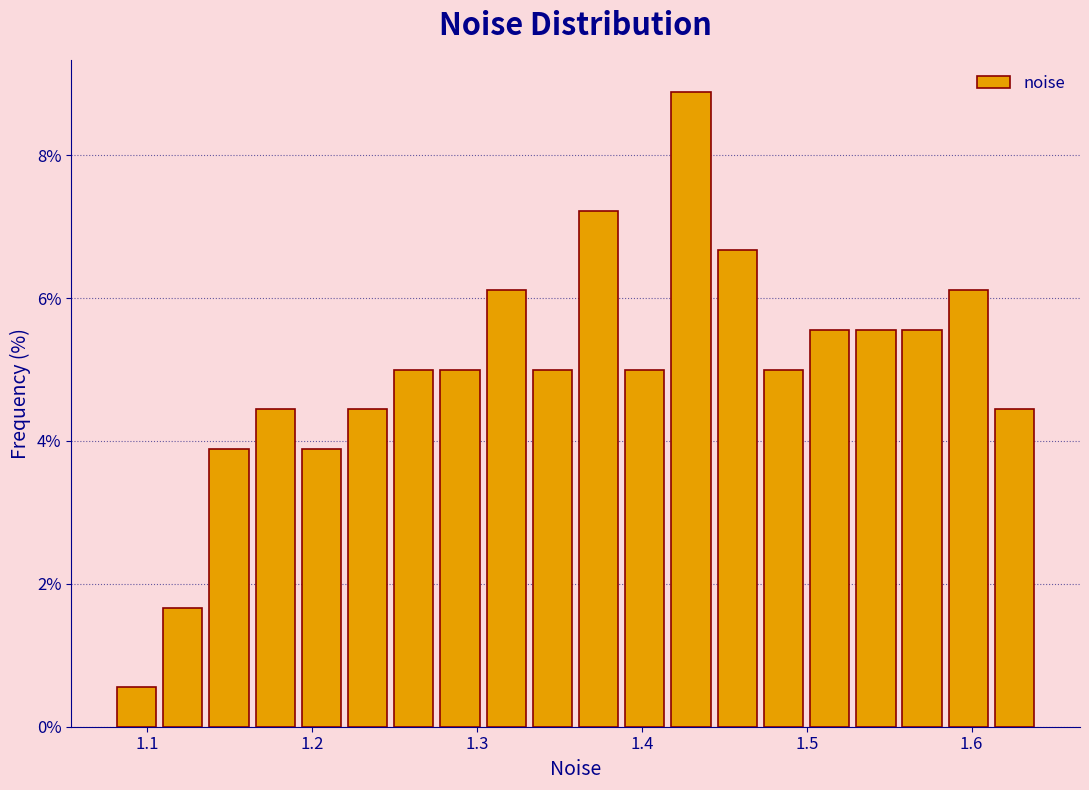

Read against the x-axis, roughly where is the centre of the tallest bar?

1.43